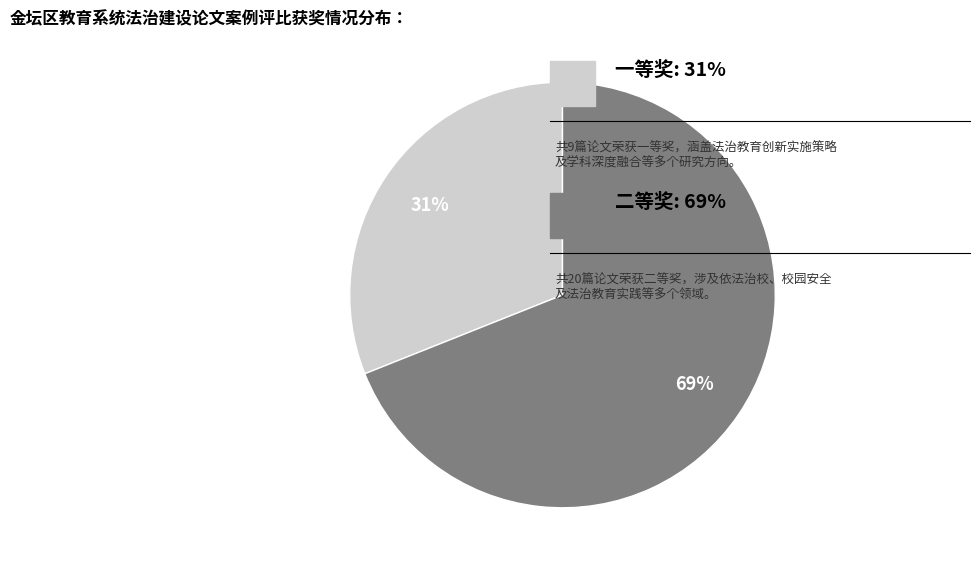

Is there any slice that represents more than half of the pie?

Yes